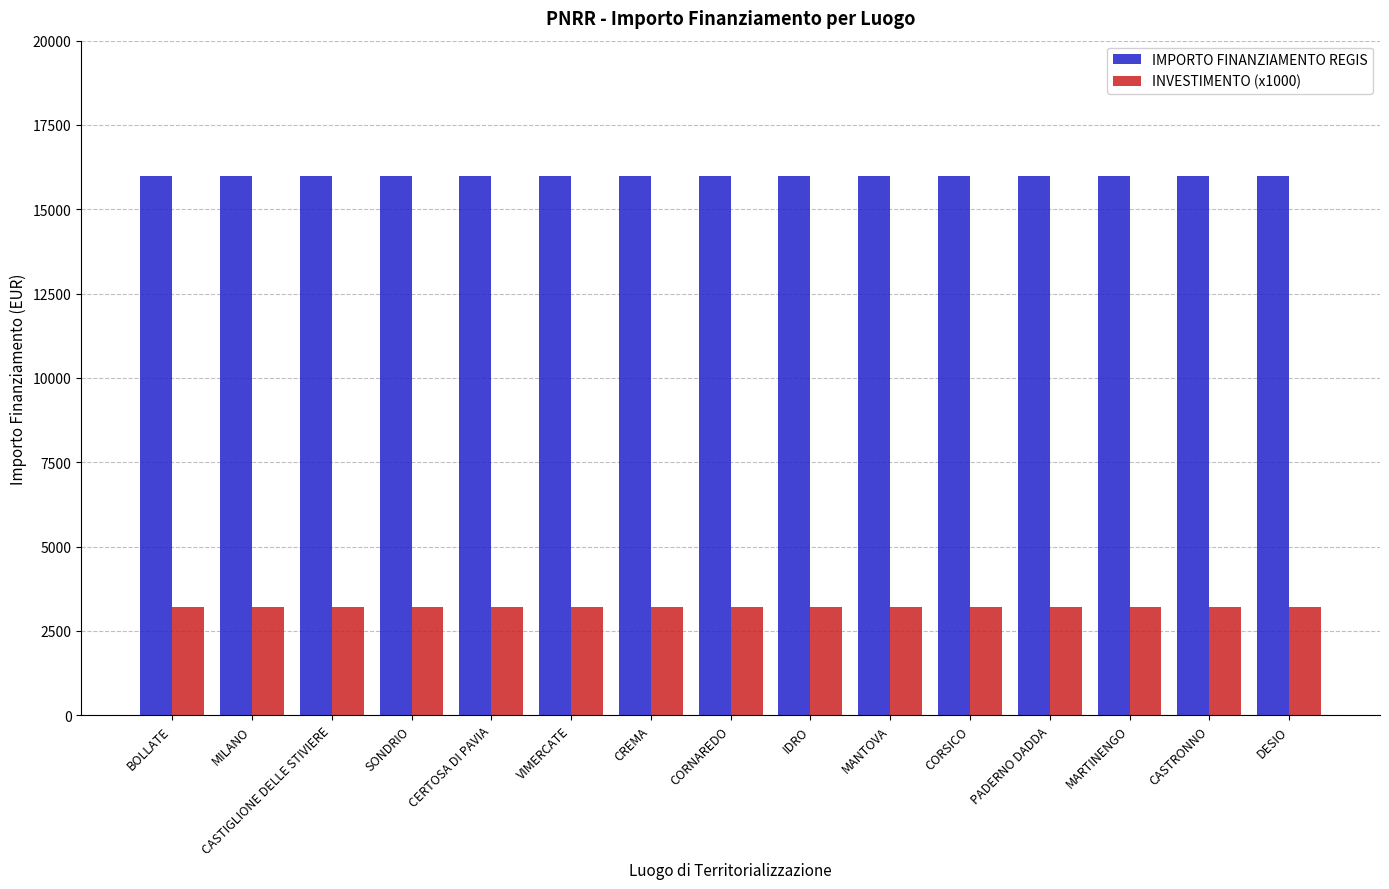

Reading right to left, list all the values displayed in this chart.

IMPORTO FINANZIAMENTO REGIS: DESIO=16000	CASTRONNO=16000	MARTINENGO=16000	PADERNO DADDA=16000	CORSICO=16000	MANTOVA=16000	IDRO=16000	CORNAREDO=16000	CREMA=16000	VIMERCATE=16000	CERTOSA DI PAVIA=16000	SONDRIO=16000	CASTIGLIONE DELLE STIVIERE=16000	MILANO=16000	BOLLATE=16000
INVESTIMENTO (x1000): DESIO=3200	CASTRONNO=3200	MARTINENGO=3200	PADERNO DADDA=3200	CORSICO=3200	MANTOVA=3200	IDRO=3200	CORNAREDO=3200	CREMA=3200	VIMERCATE=3200	CERTOSA DI PAVIA=3200	SONDRIO=3200	CASTIGLIONE DELLE STIVIERE=3200	MILANO=3200	BOLLATE=3200